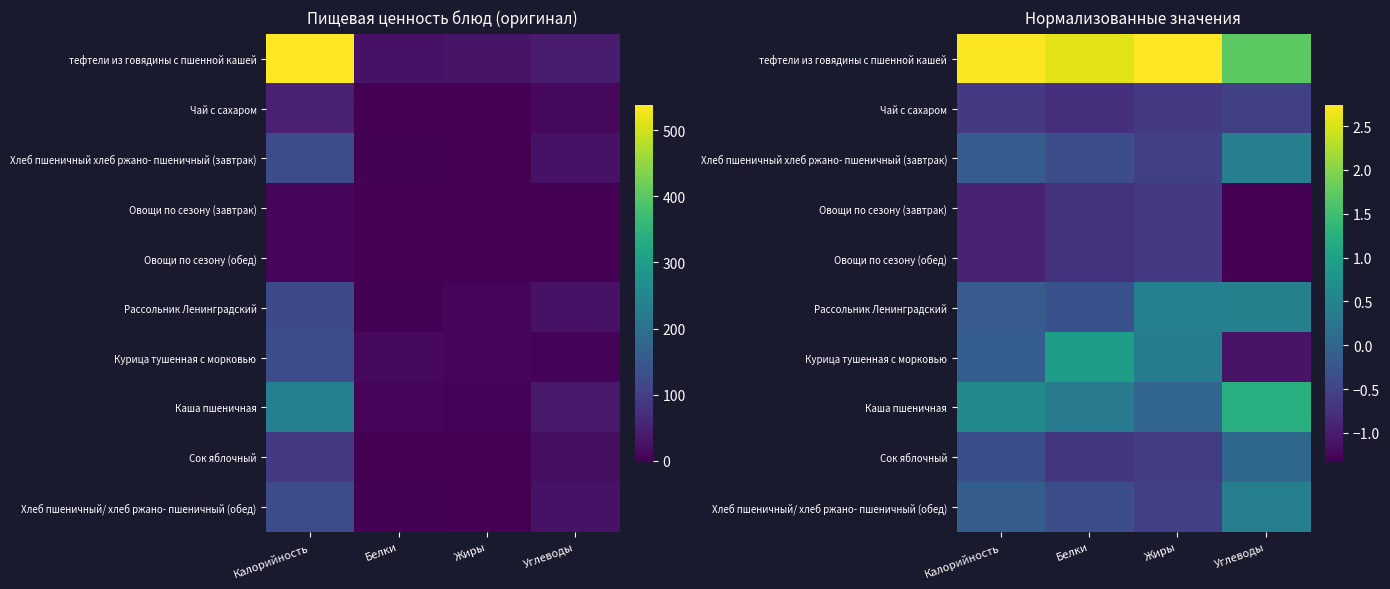

What is the approximate value of Овощи по сезону (обед) at Калорийность?

-0.9